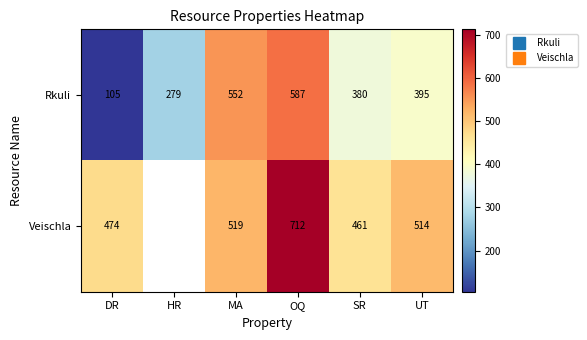

At which label does Rkuli reach its minimum?

DR